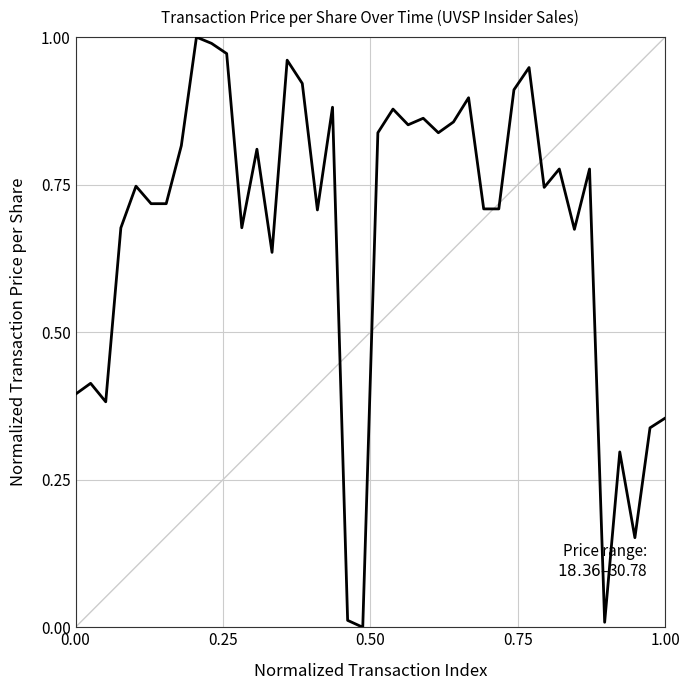

Does the chart display data point markers on the line(s)?

No